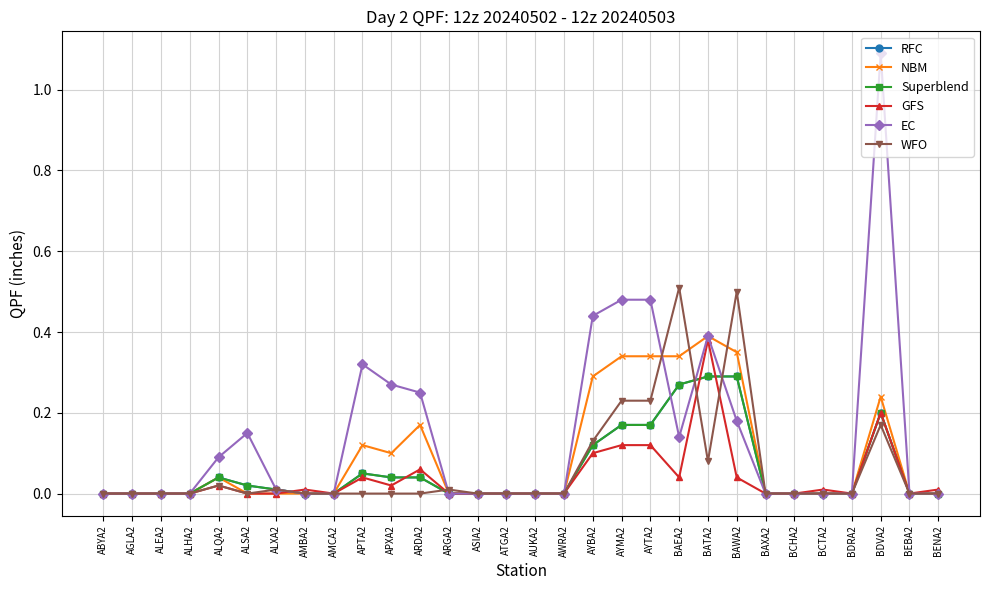

Is the value of WFO at BDRA2 greater than the value of NBM at APXA2?

No